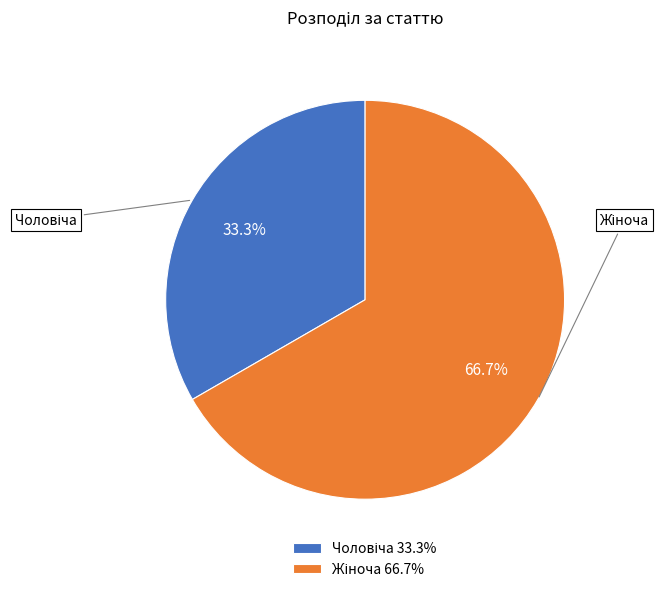

Is there any slice that represents more than half of the pie?

Yes